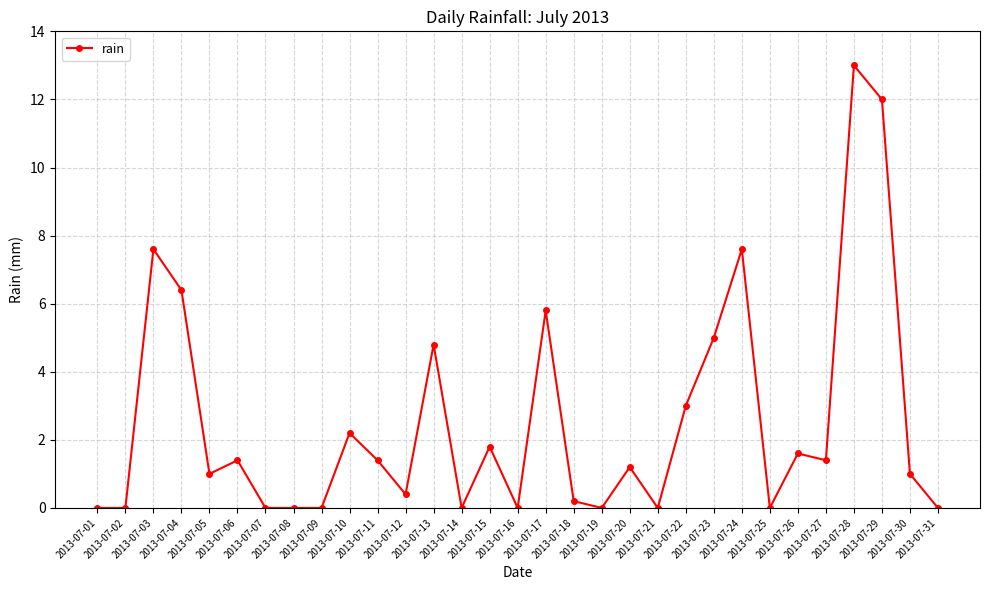

Read the value at 2013-07-20.

1.2